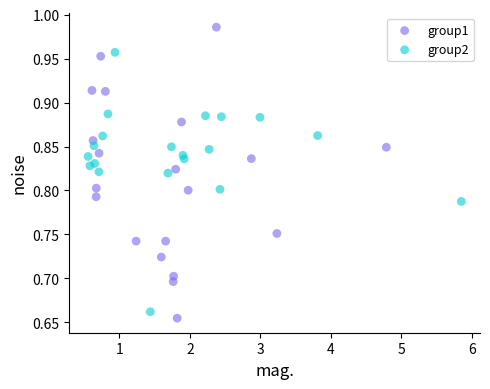

What are all the series names shown in the legend?

group1, group2